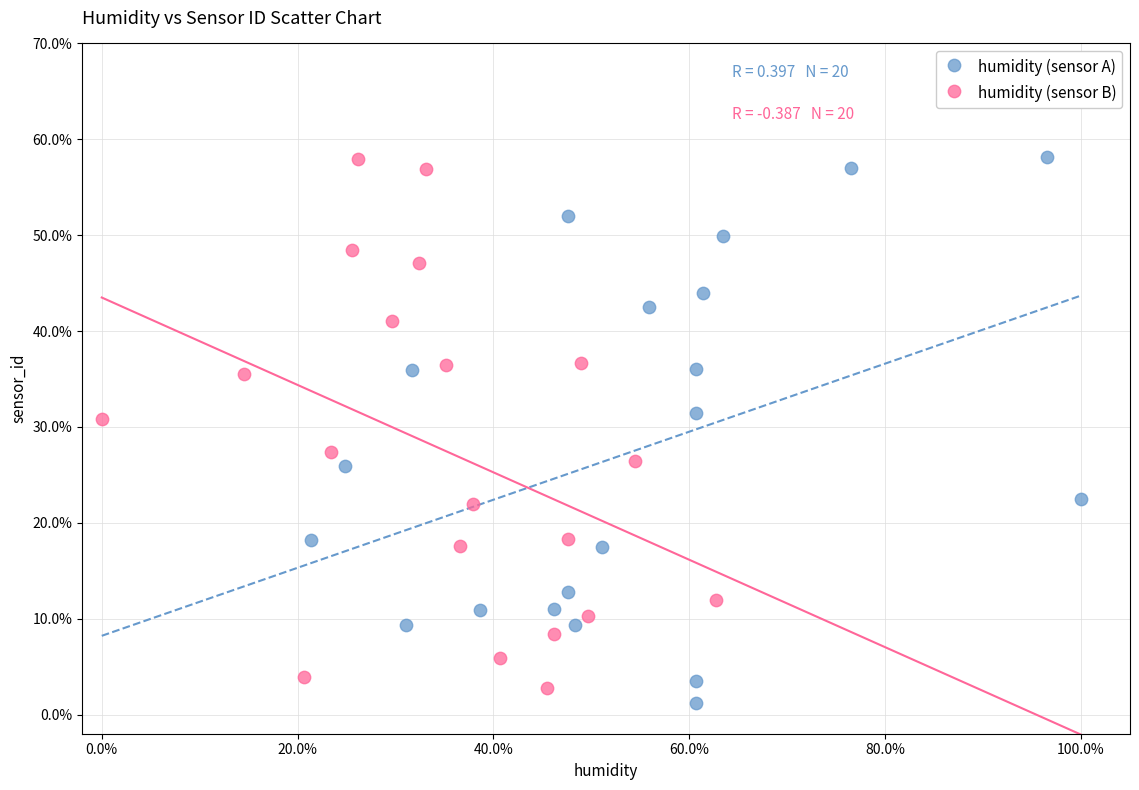

Which series contains the lowest Y value?

humidity (sensor A)